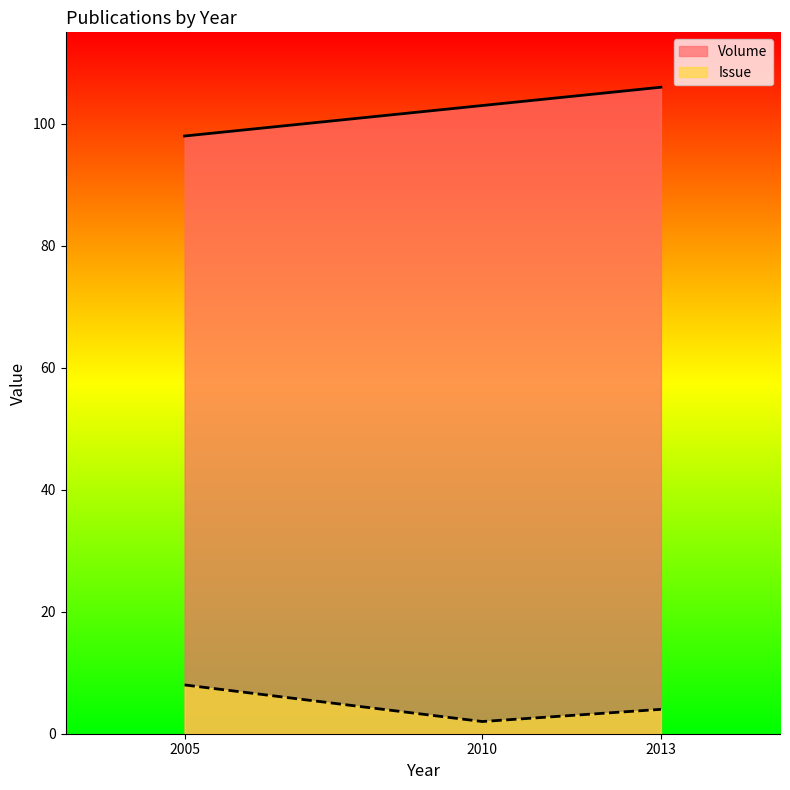

Reading left to right, transcribe all the data shown in this chart.

Volume: 98	103	106
Issue: 8	2	4